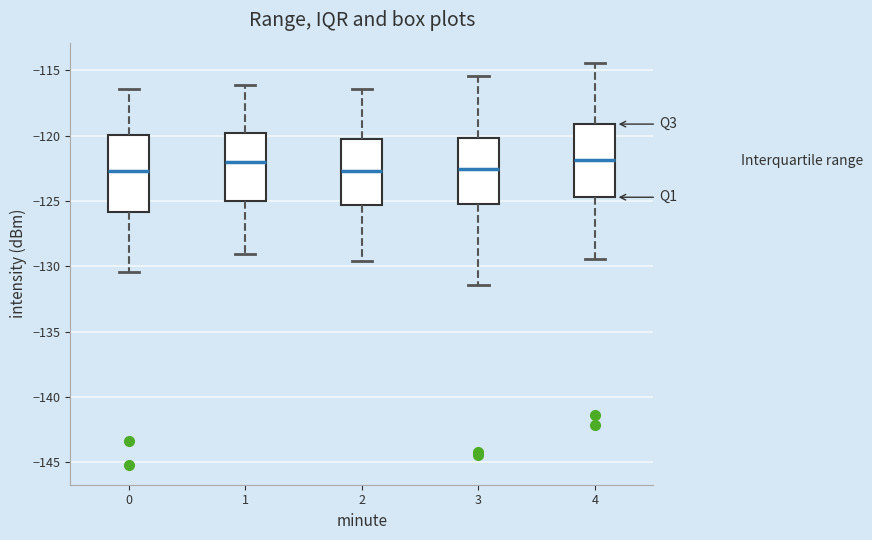

Reading left to right, read every box against the y-axis: the position of its median line, the range the box covers, and the ends of its whiskers. The values are not printed on the chart, so give them approximately, as read against the axis.

0: median -122.5, box -126.0 to -120.0, whiskers -130.5 to -116.5
1: median -122.0, box -125.0 to -120.0, whiskers -129.0 to -116.0
2: median -122.5, box -125.5 to -120.0, whiskers -129.5 to -116.5
3: median -122.5, box -125.0 to -120.0, whiskers -131.5 to -115.5
4: median -122.0, box -124.5 to -119.0, whiskers -129.5 to -114.5